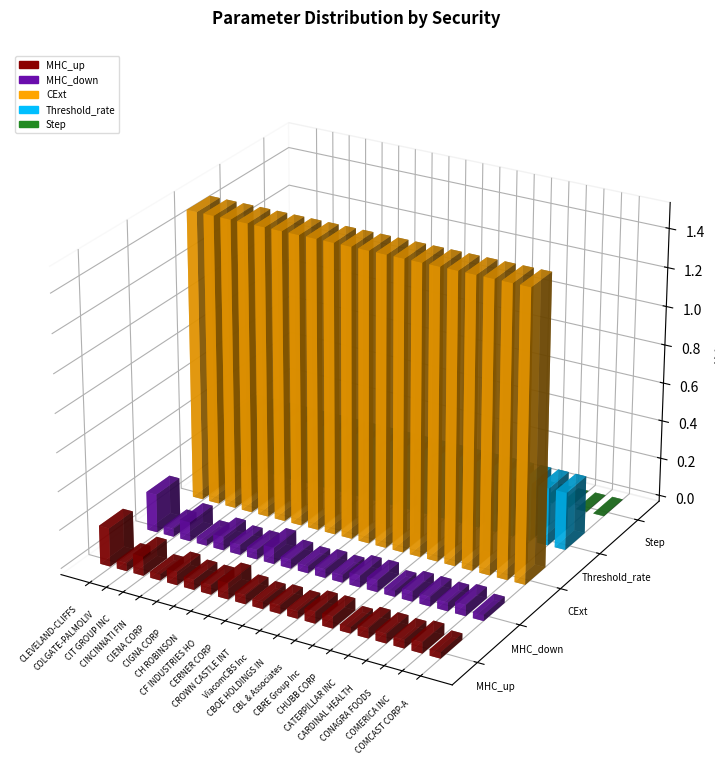

What is the label of the 11th bar from the left?

ViacomCBS Inc